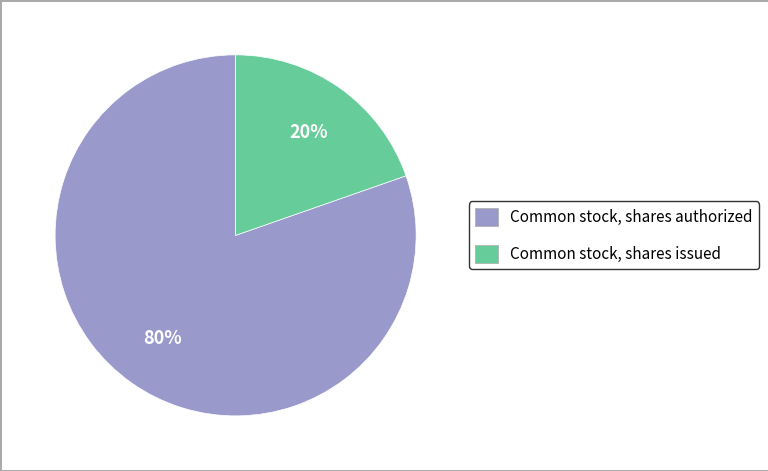

Is the sum of Common stock, shares authorized and Common stock, shares issued greater than half?

Yes